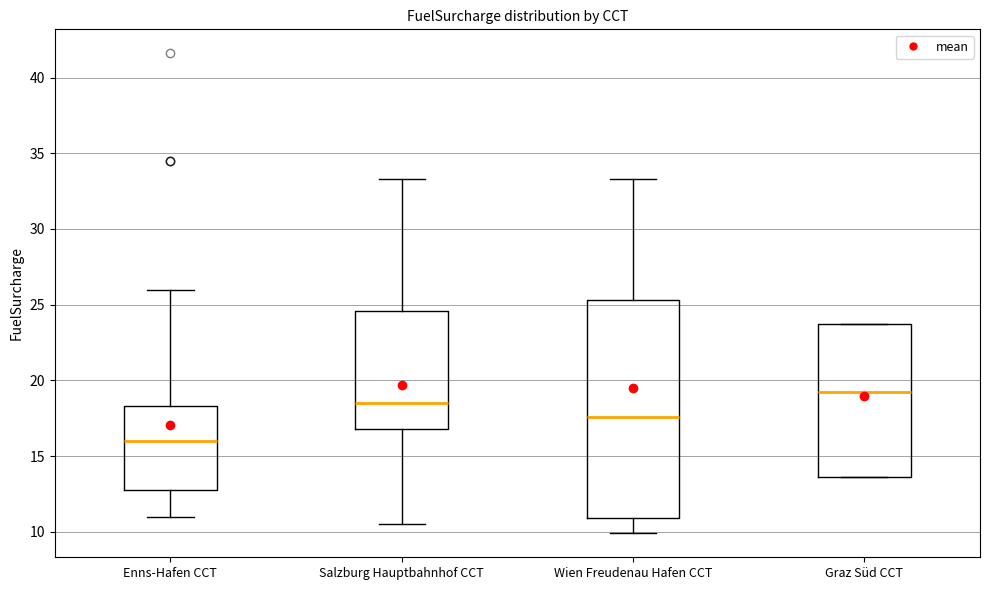

Where does the lower whisker of the box for Enns-Hafen CCT end on the y-axis? The values are not printed on the chart, so give them approximately, as read against the axis.

11.0